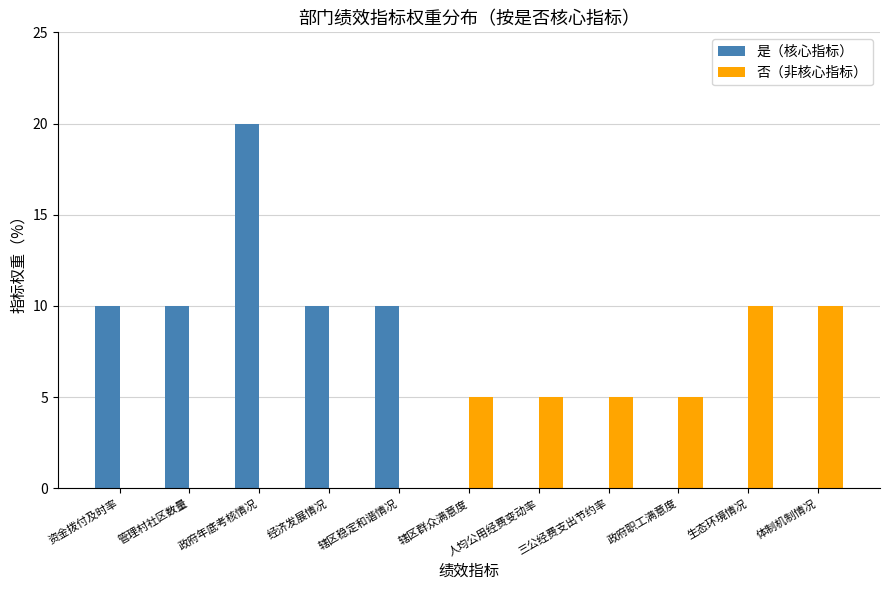

What value does the 是（核心指标） series have at 管理村社区数量?

10